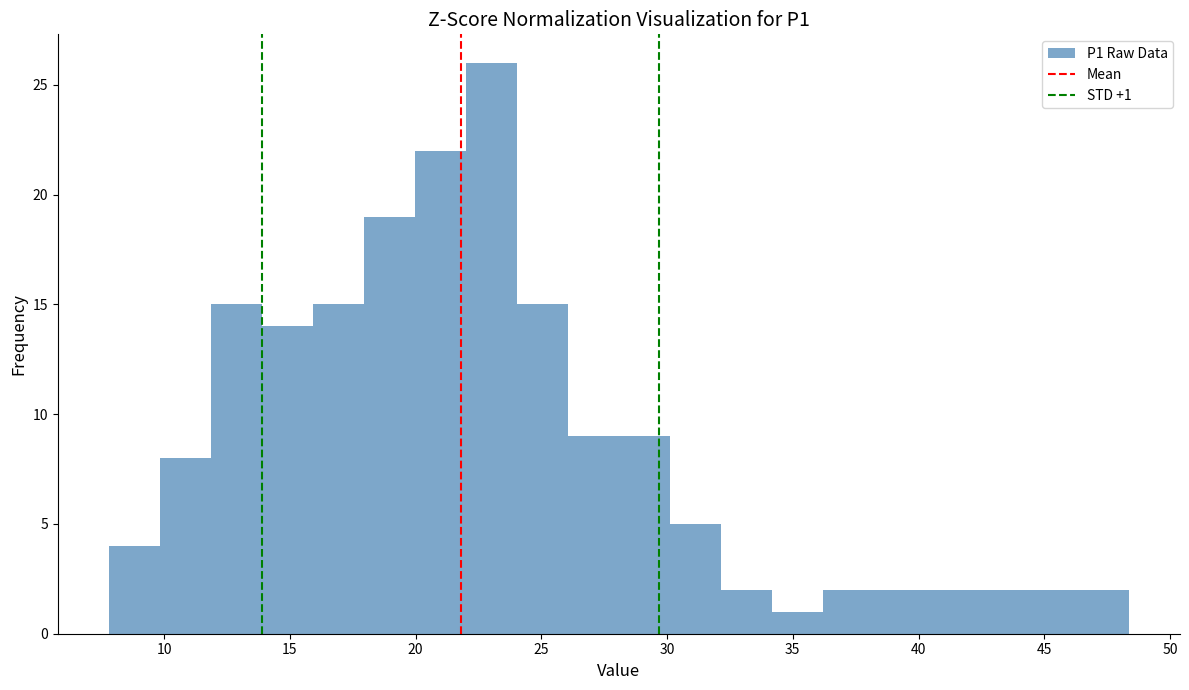

Over which range of the x-axis is the bar tallest?

22.0 to 24.0